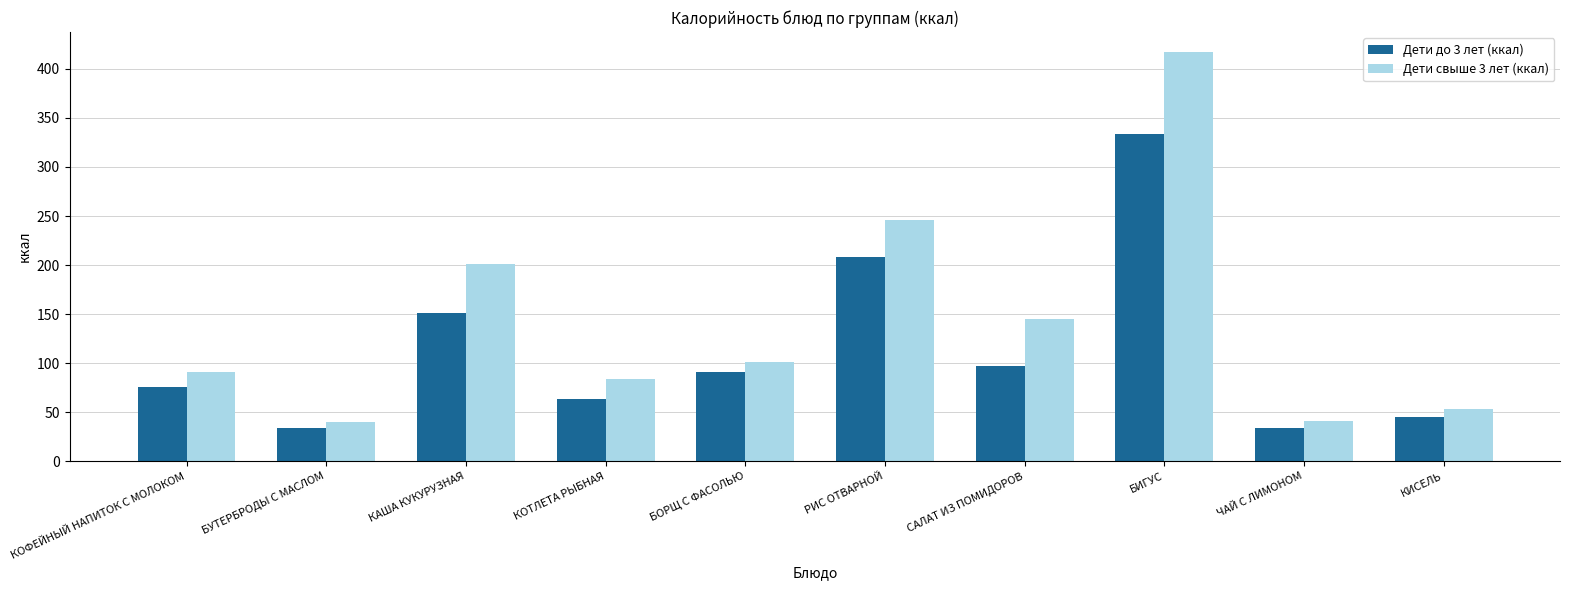

The Дети до 3 лет (ккал) series shows 140.4 at САЛАТ ИЗ ПОМИДОРОВ. True or false?

False